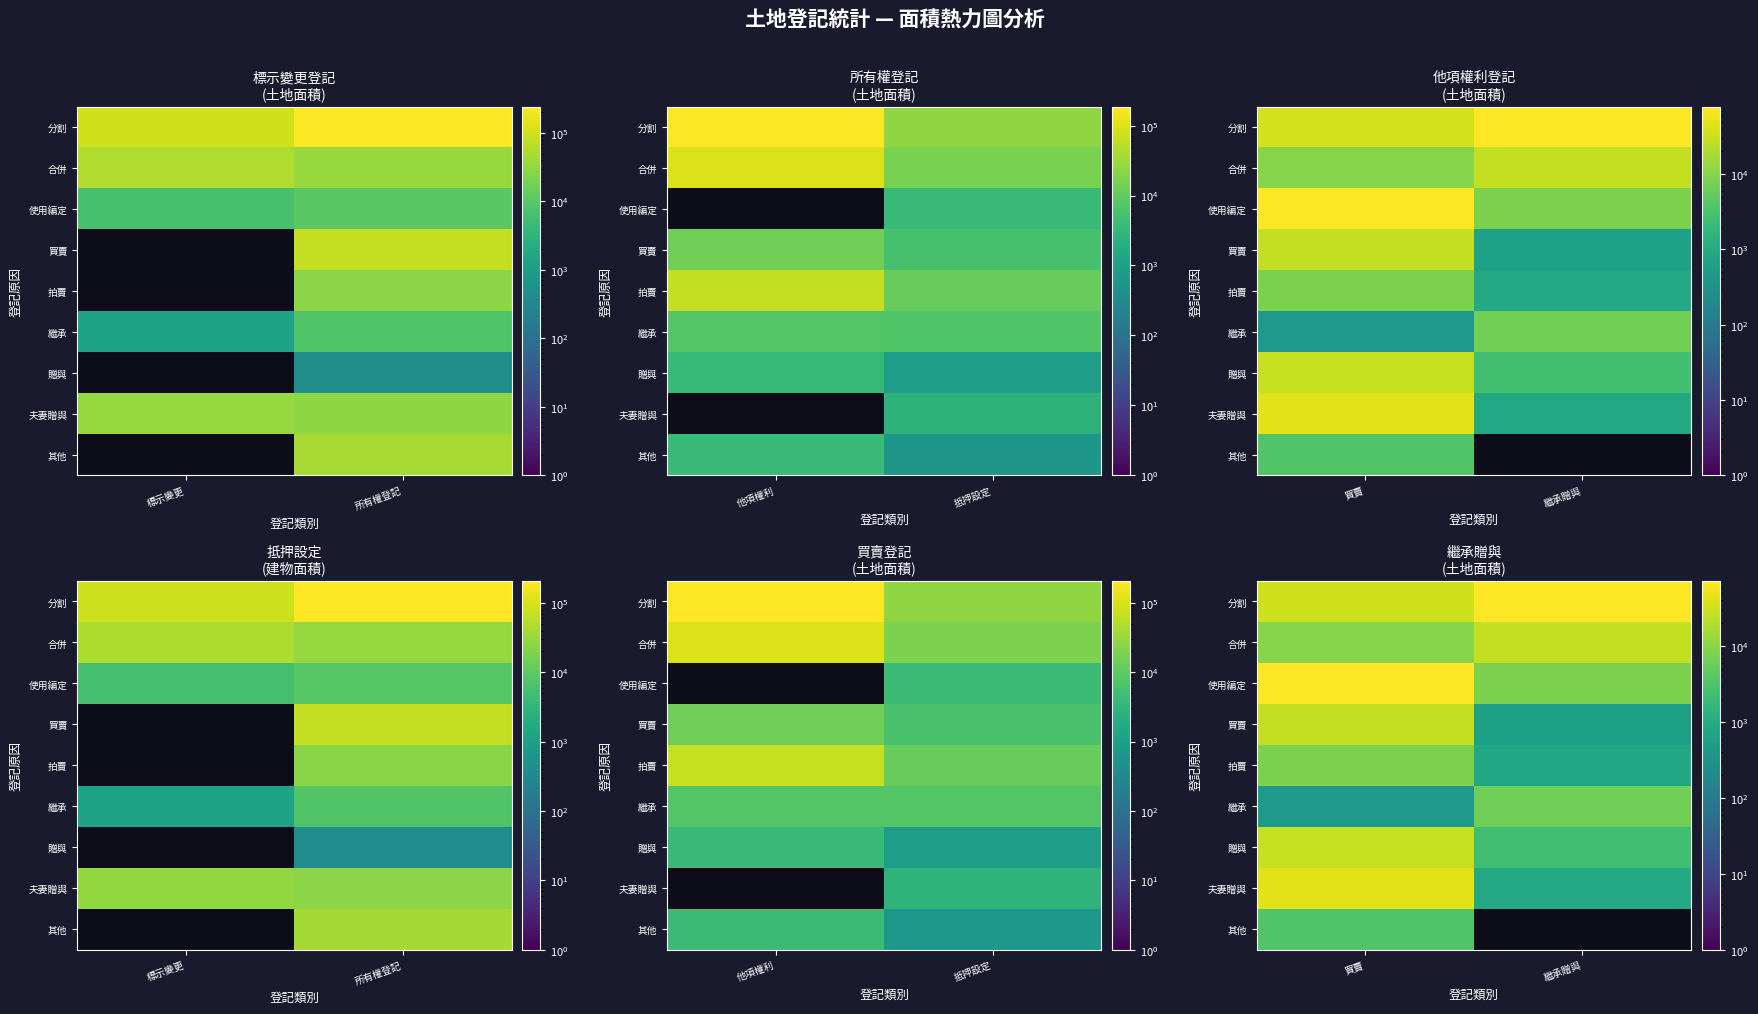

How many values in 其他 are above zero?

1